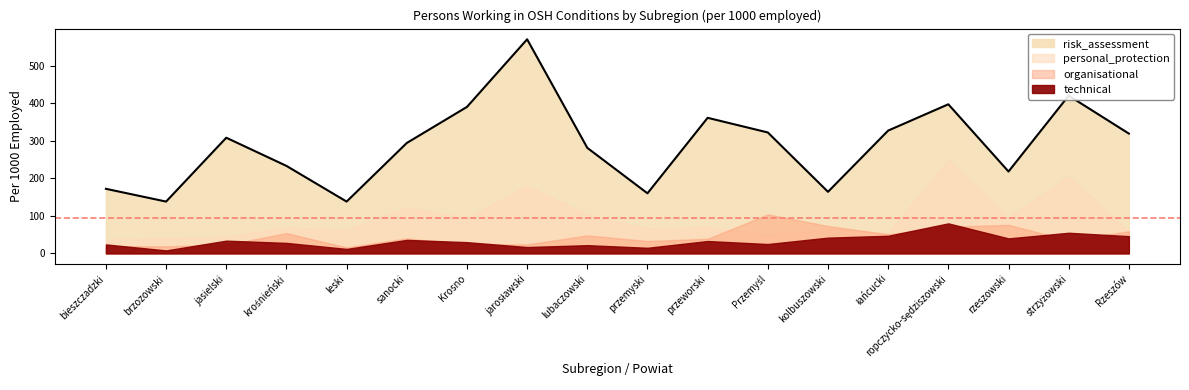

At how many categories does at least one series exceed 293?

10